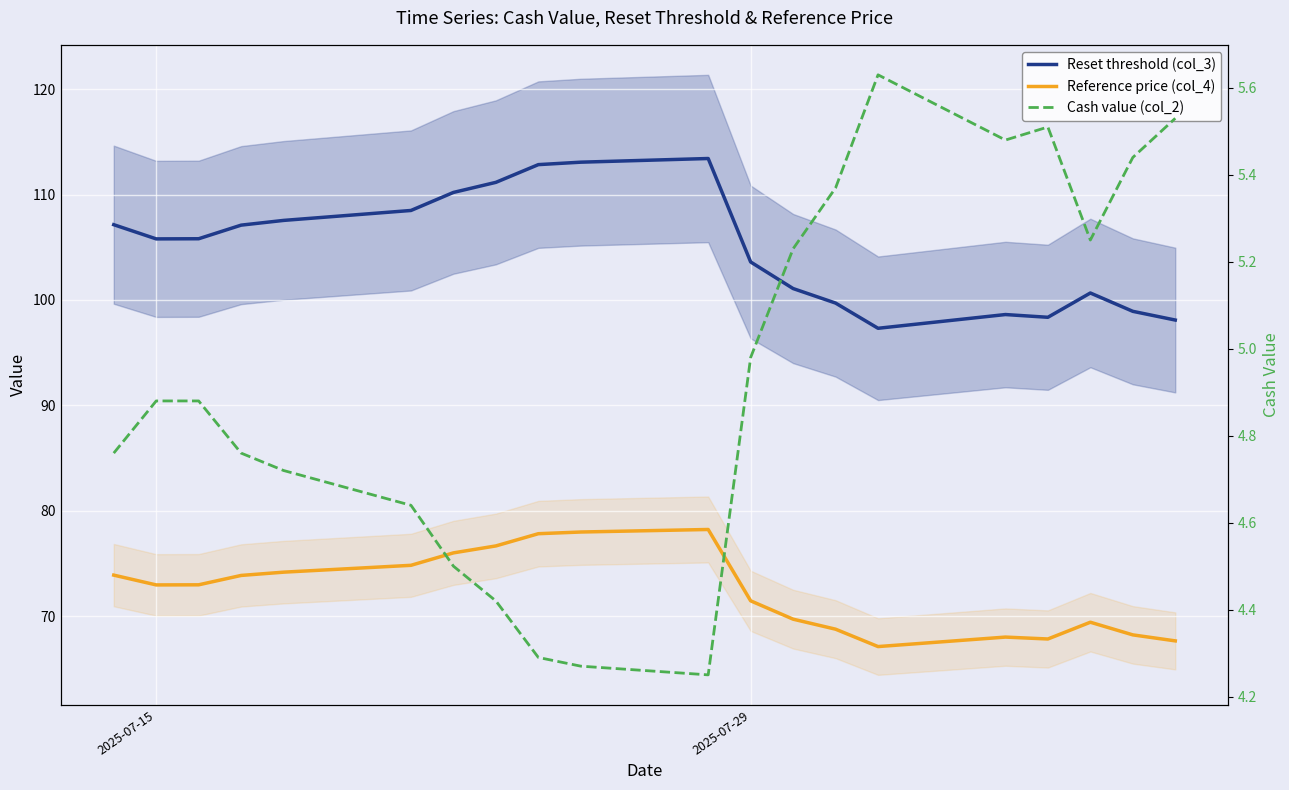

Is this an area chart (filled region under the line)?

No